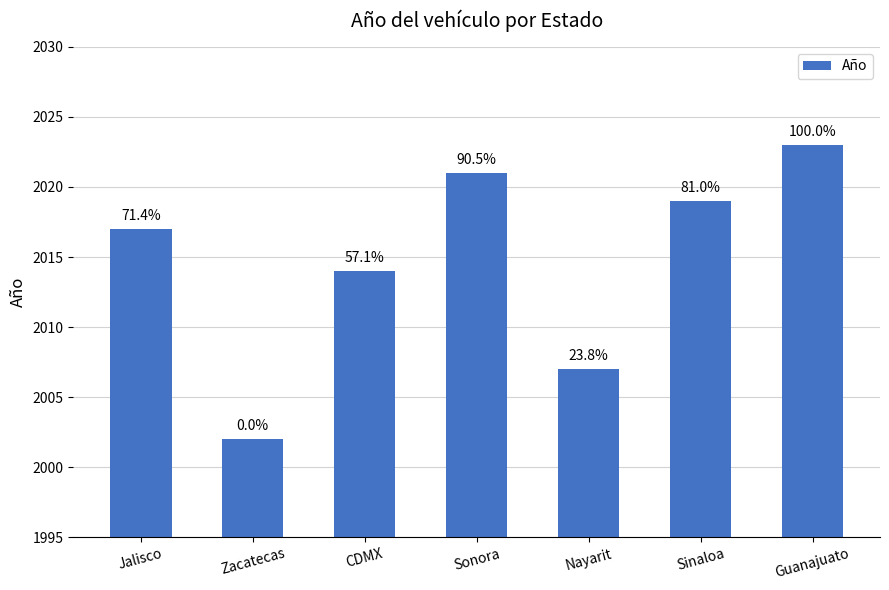

Are the bars horizontal?

No